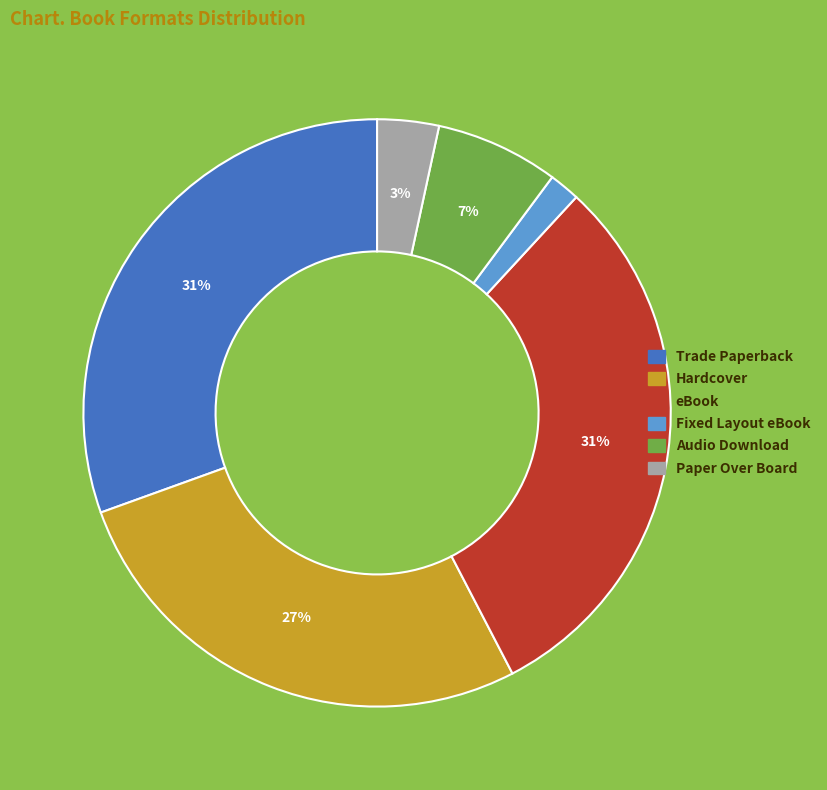

What is the ratio of the value at Trade Paperback to the value at Hardcover?

1.1